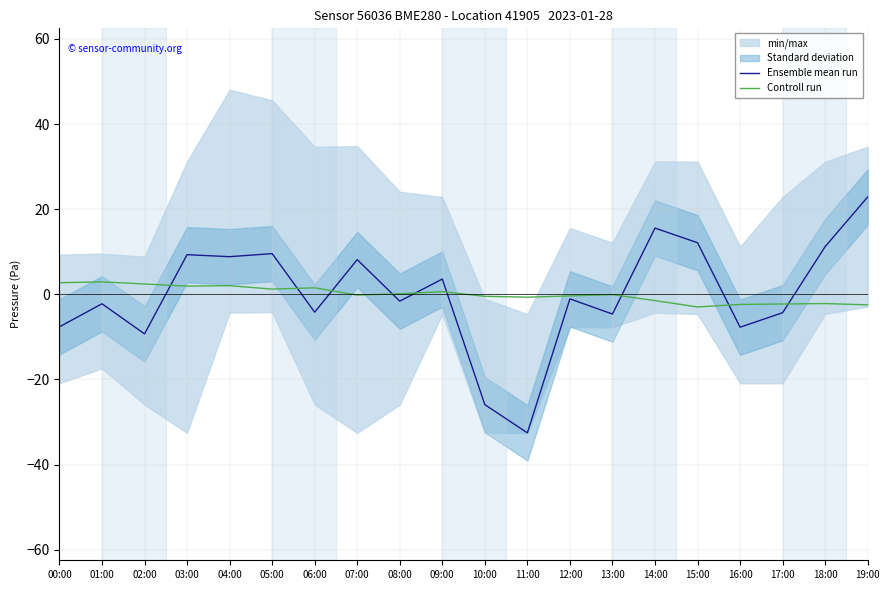

True or false: Ensemble mean run has a value of 15.6 at 14:00.

True